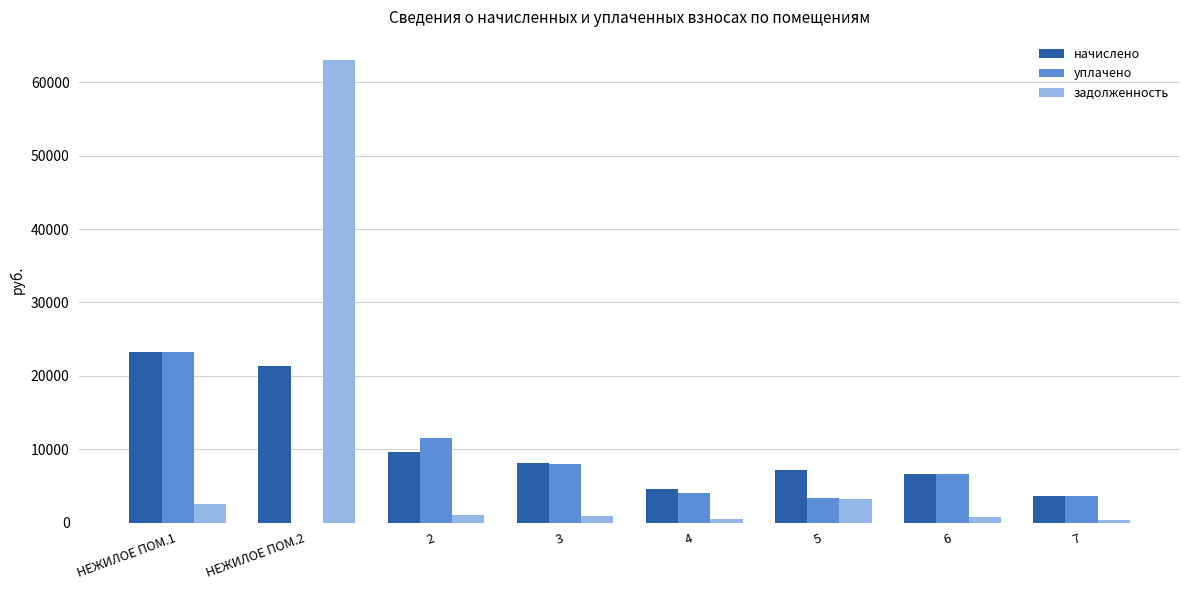

Which series changed the most between НЕЖИЛОЕ ПОМ.2 and 5?

задолженность